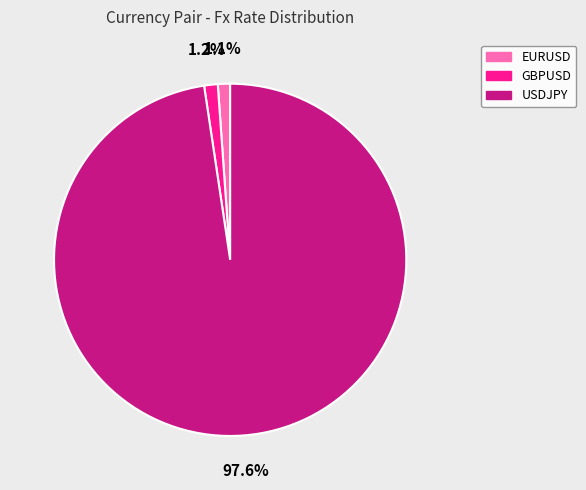

Is there a majority slice in this chart?

Yes